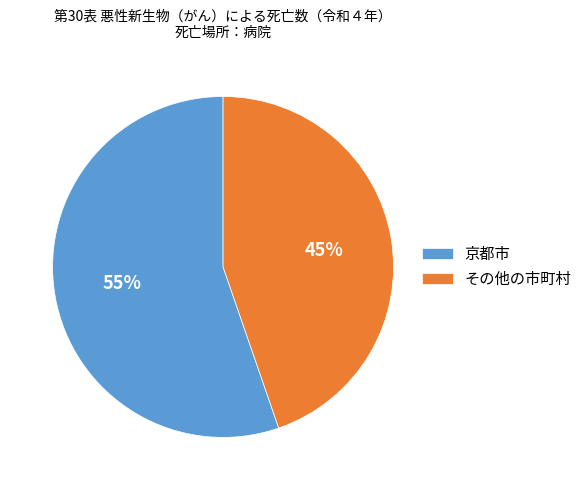

What percentage is the その他の市町村 slice, to the nearest percent?

45%